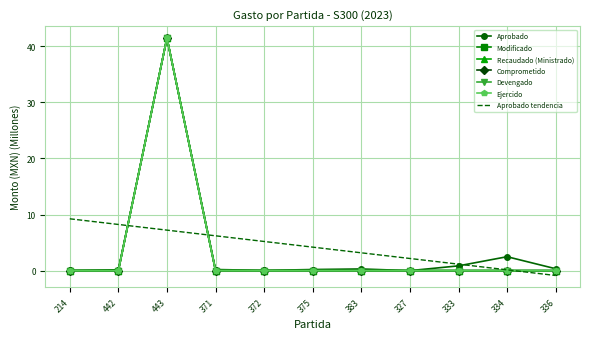

At which category is the sum across all series the highest?

443